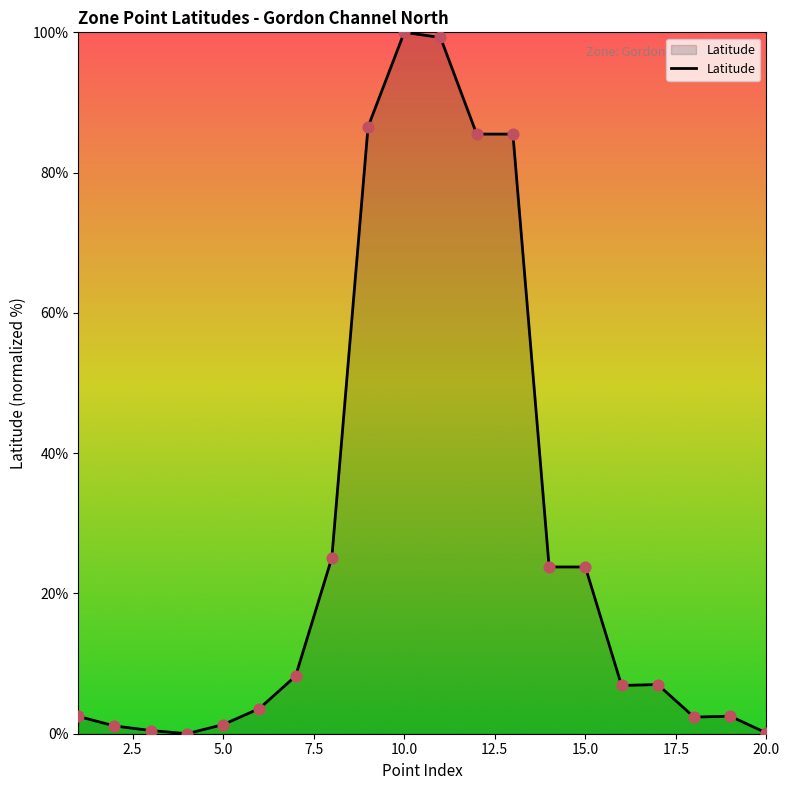

What is the greatest value displayed?

100.0